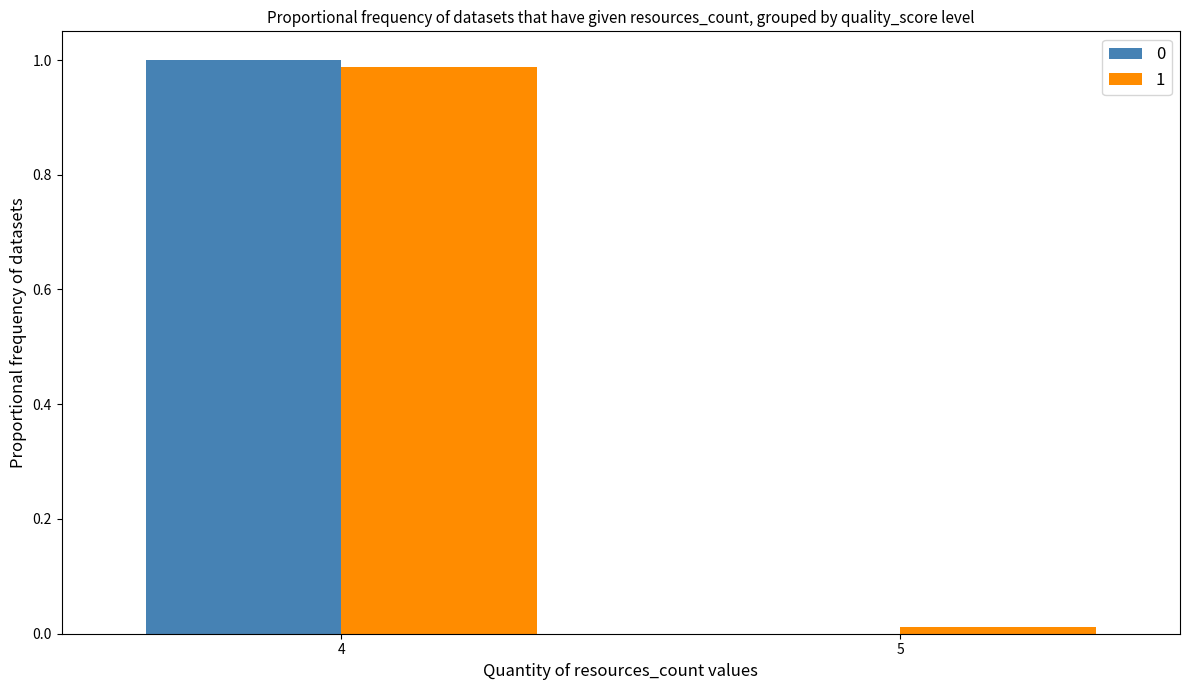

At which category is the sum across all series the highest?

4